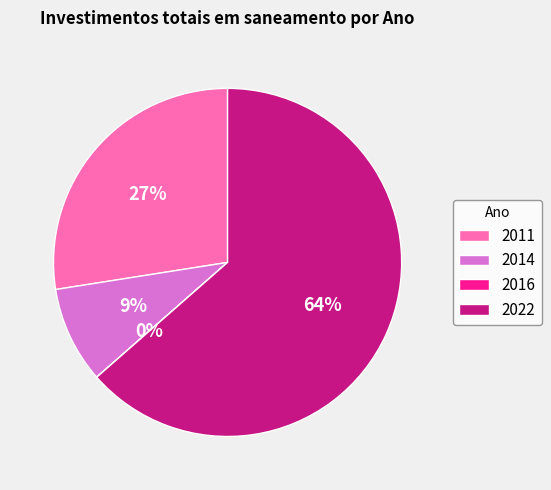

Which slice is the largest?

2022